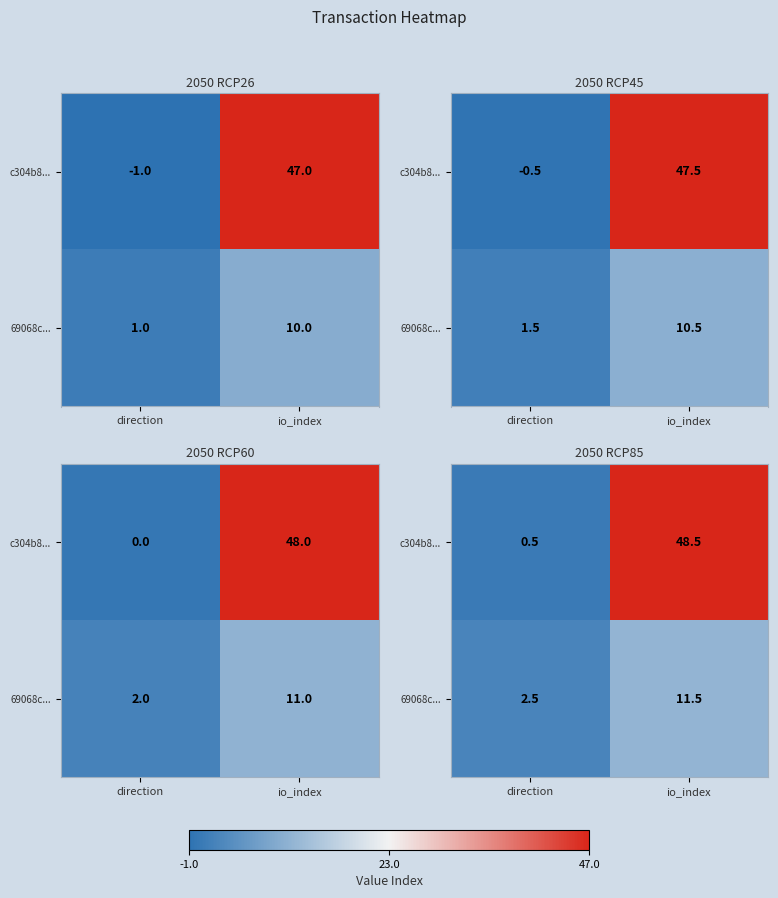

Is it true that 69068c... equals 3.3 at direction?

False